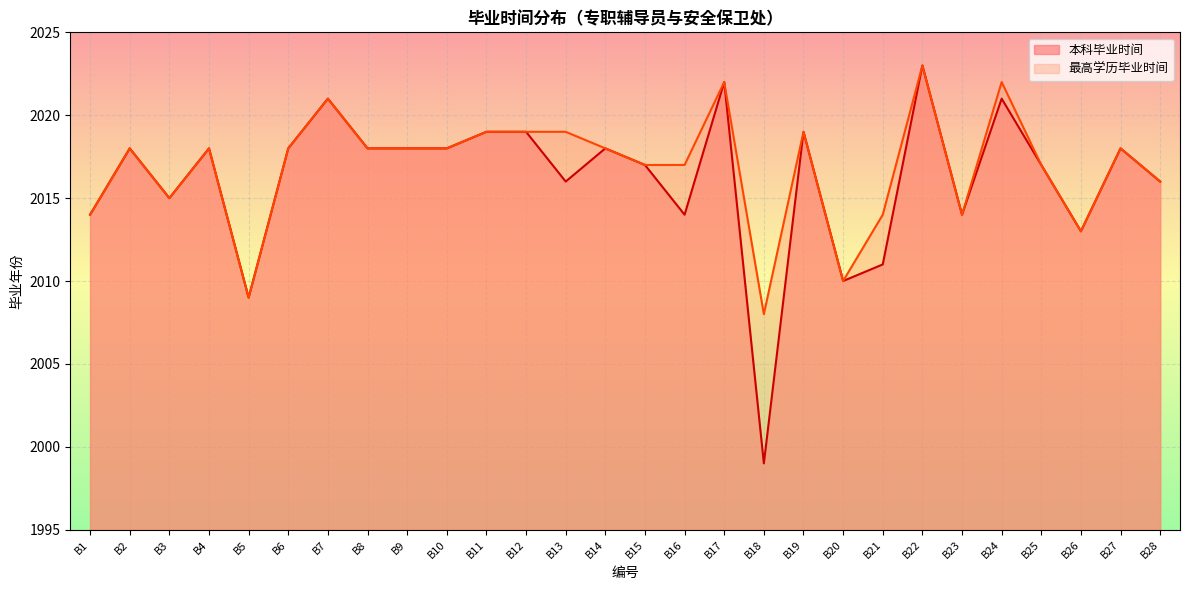

What are all the series names shown in the legend?

本科毕业时间, 最高学历毕业时间